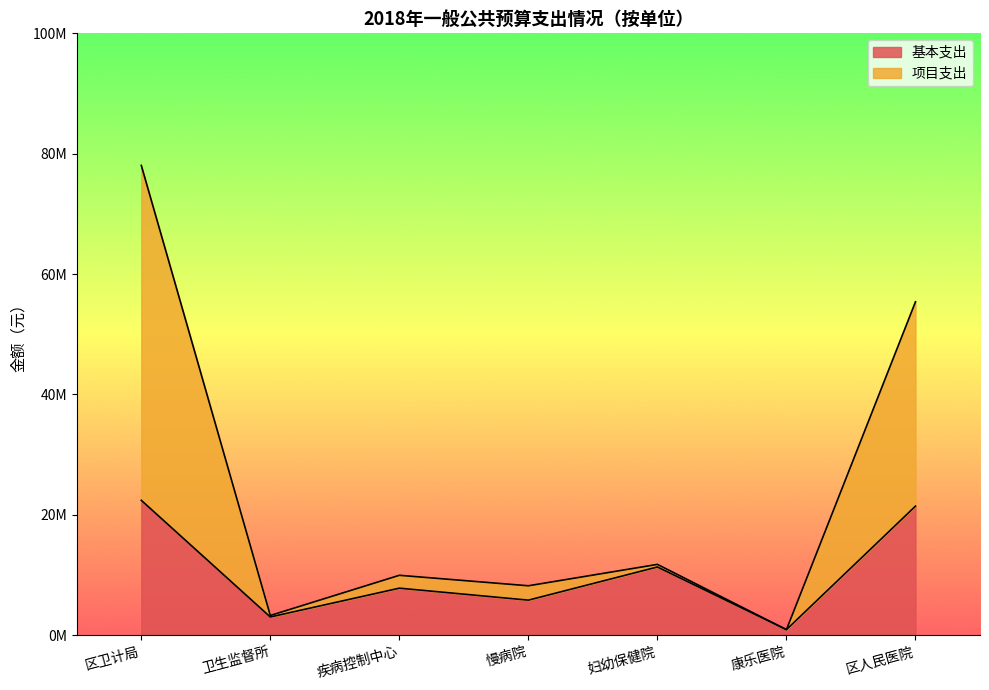

What is the difference between the second highest and minimum values in the 基本支出 series?

20522028